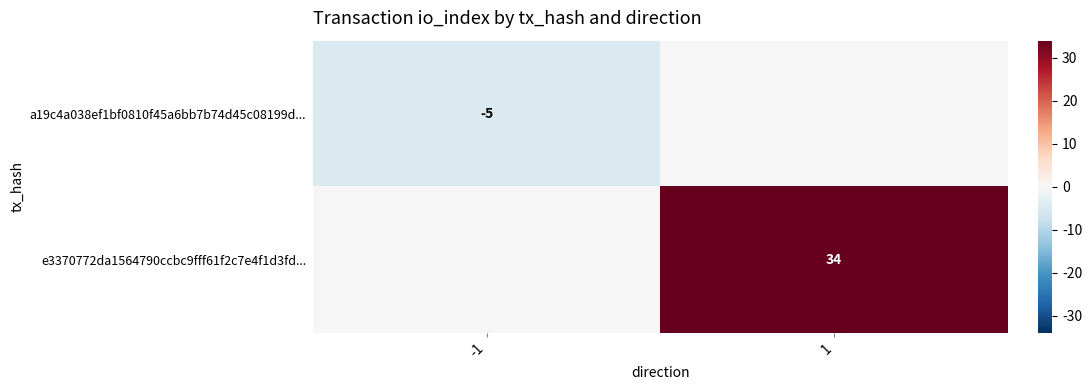

Is the value of e3370772da1564790ccbc9fff61f2c7e4f1d3fd... at 1 greater than the value of a19c4a038ef1bf0810f45a6bb7b74d45c08199d... at -1?

Yes